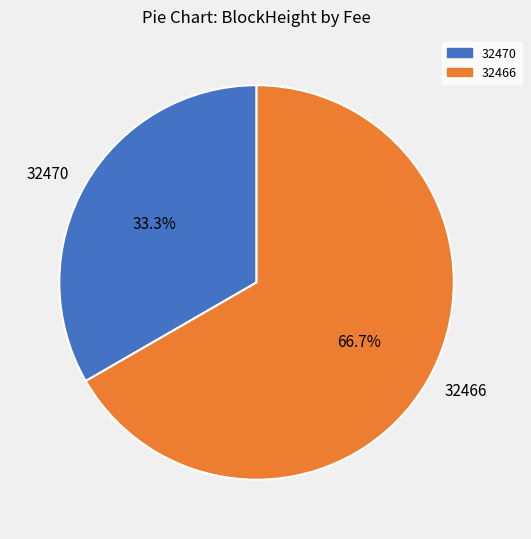

What is the majority slice?

32466